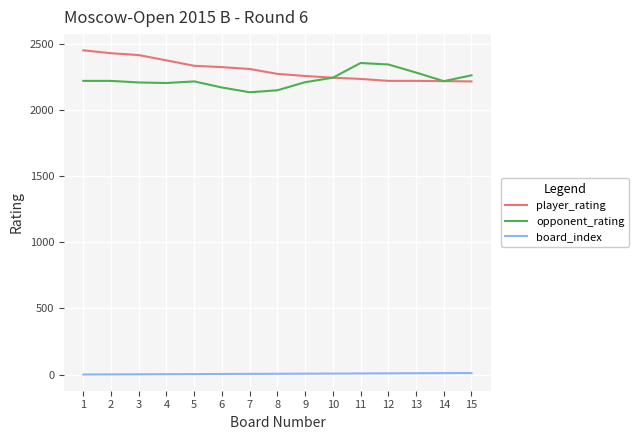

Is the value of player_rating at 4 greater than the value of opponent_rating at 6?

Yes